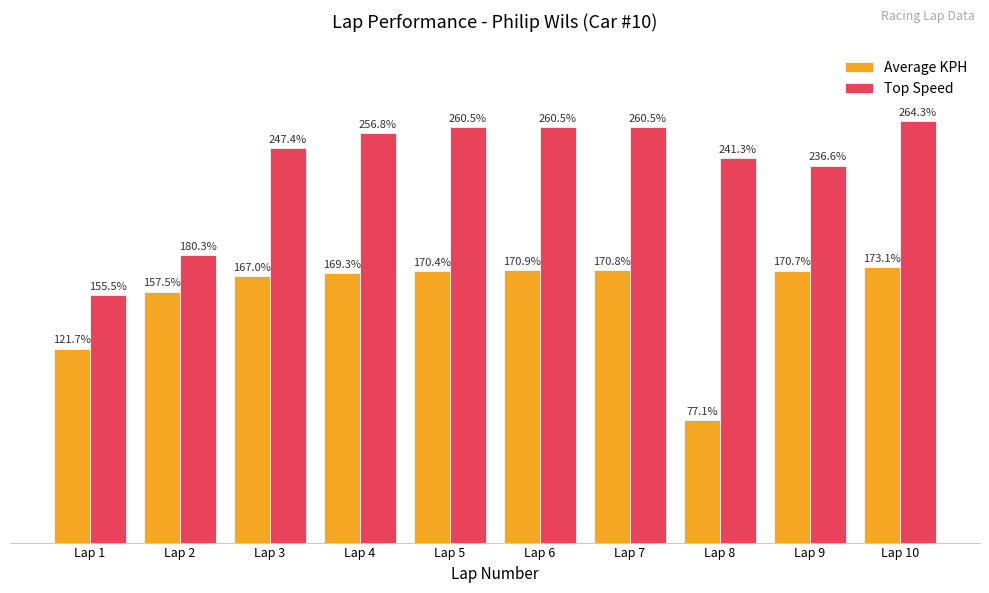

List the series in order of their overall mean, lowest first.

Average KPH, Top Speed